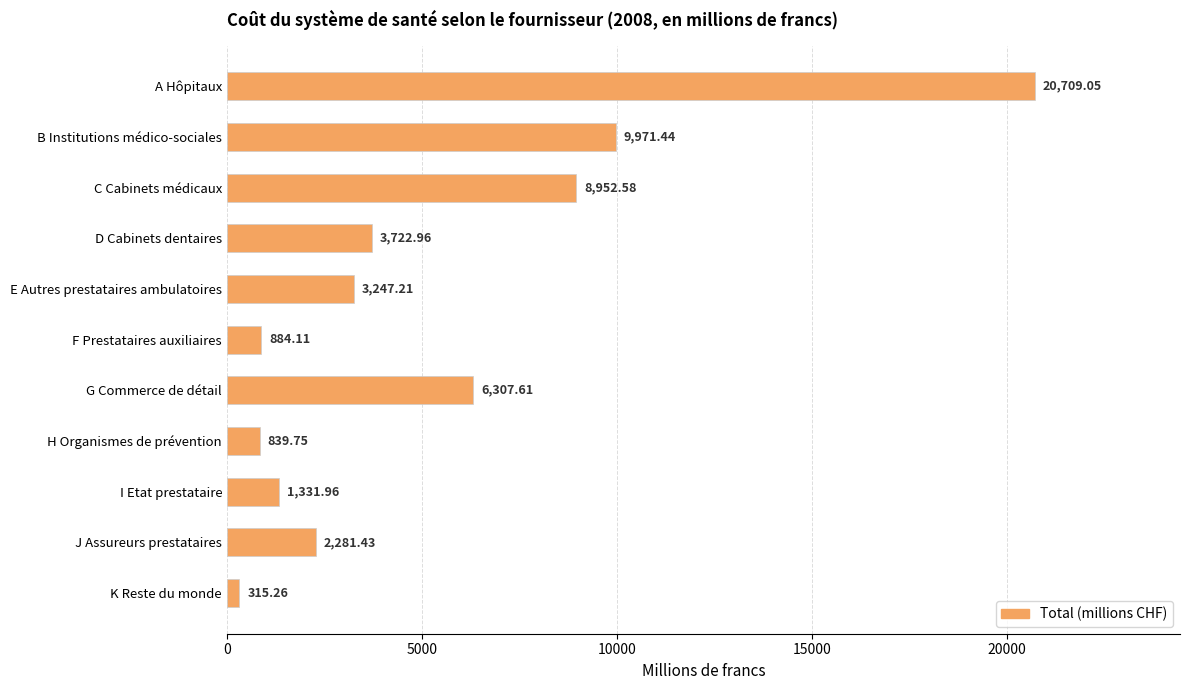

Which category has the lowest value across all series?

K Reste du monde